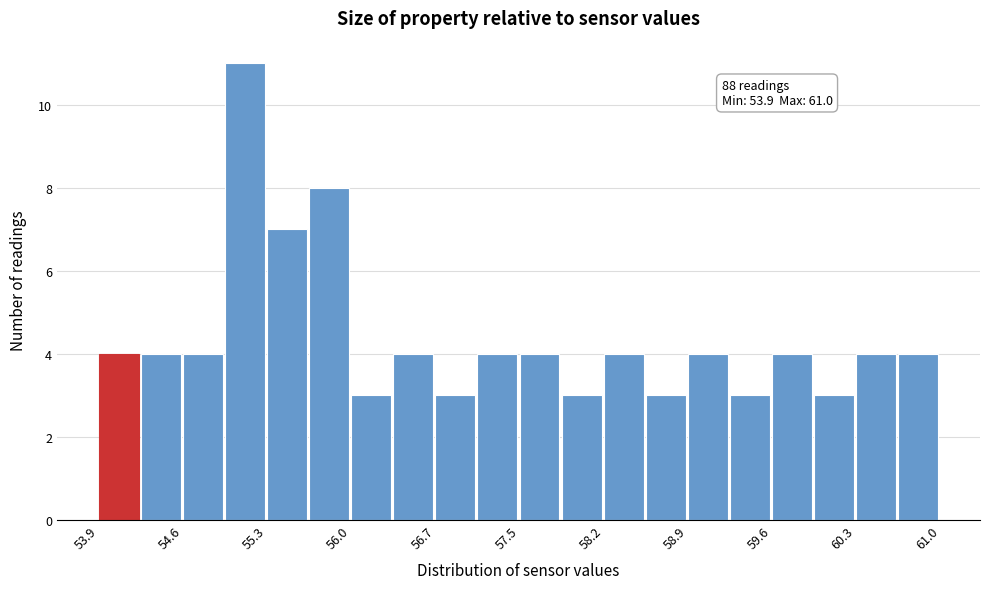

Read against the x-axis, roughly where is the centre of the tallest bar?

55.1